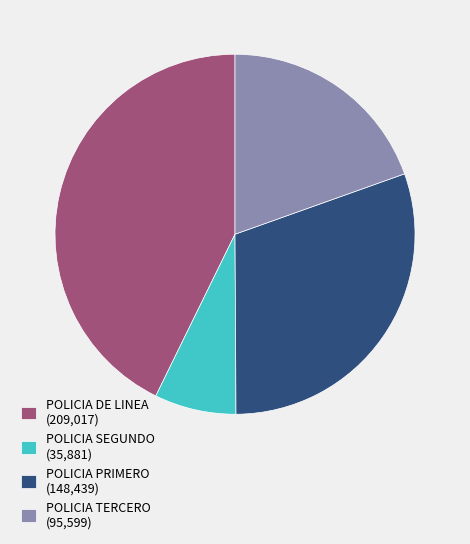

Approximately how many times larger is the value at POLICIA TERCERO compared to POLICIA DE LINEA?

0.5